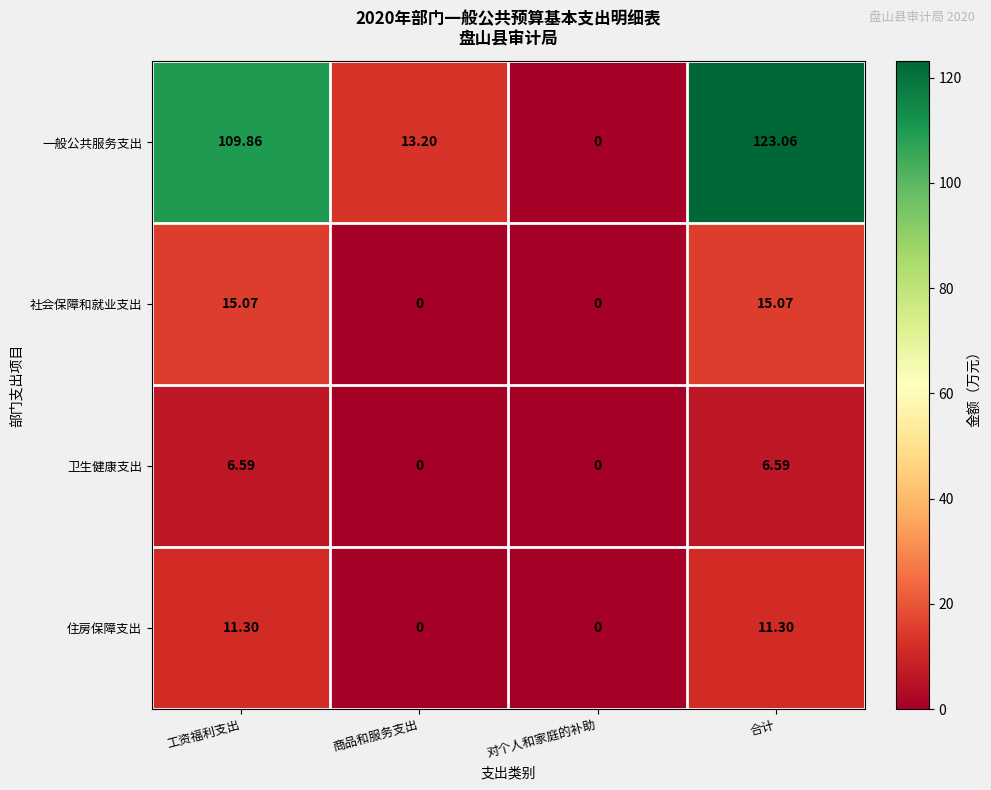

Rank the series by their maximum value, from lowest to highest.

卫生健康支出, 住房保障支出, 社会保障和就业支出, 一般公共服务支出